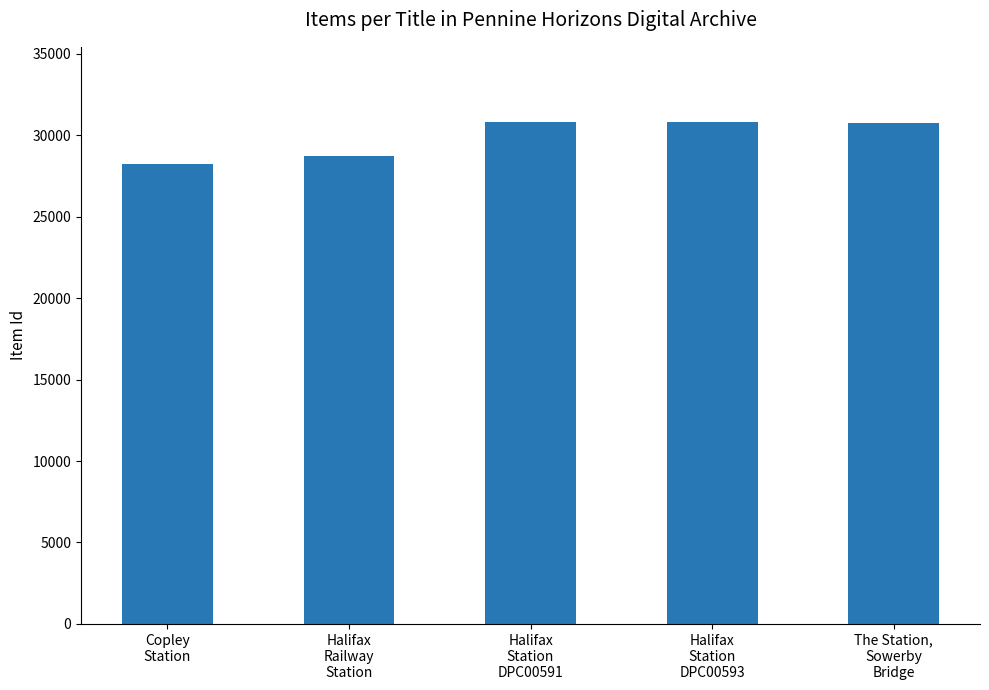

Approximately how many times larger is the value at Halifax
Station
DPC00591 compared to Halifax
Railway
Station?

1.1